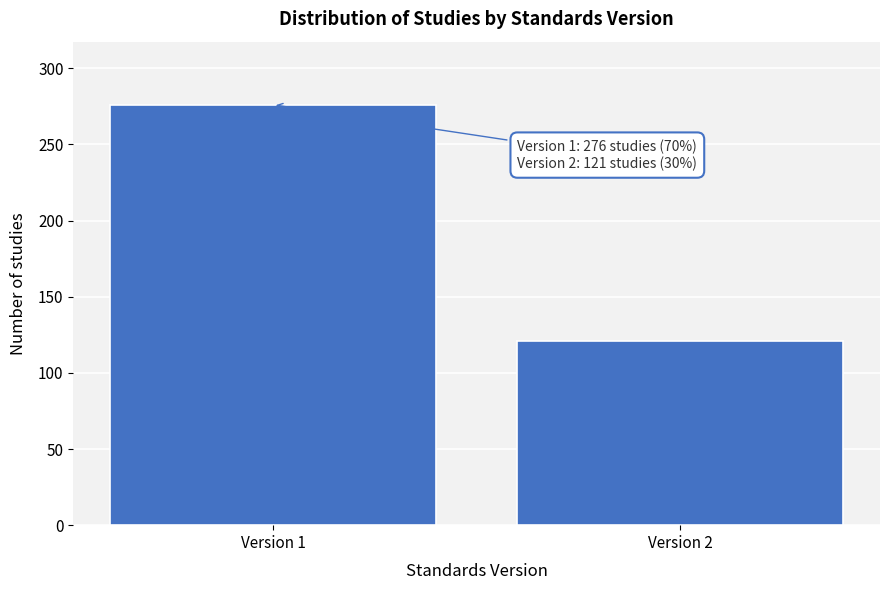

Reading left to right, what are all the values shown in this chart?

276	121